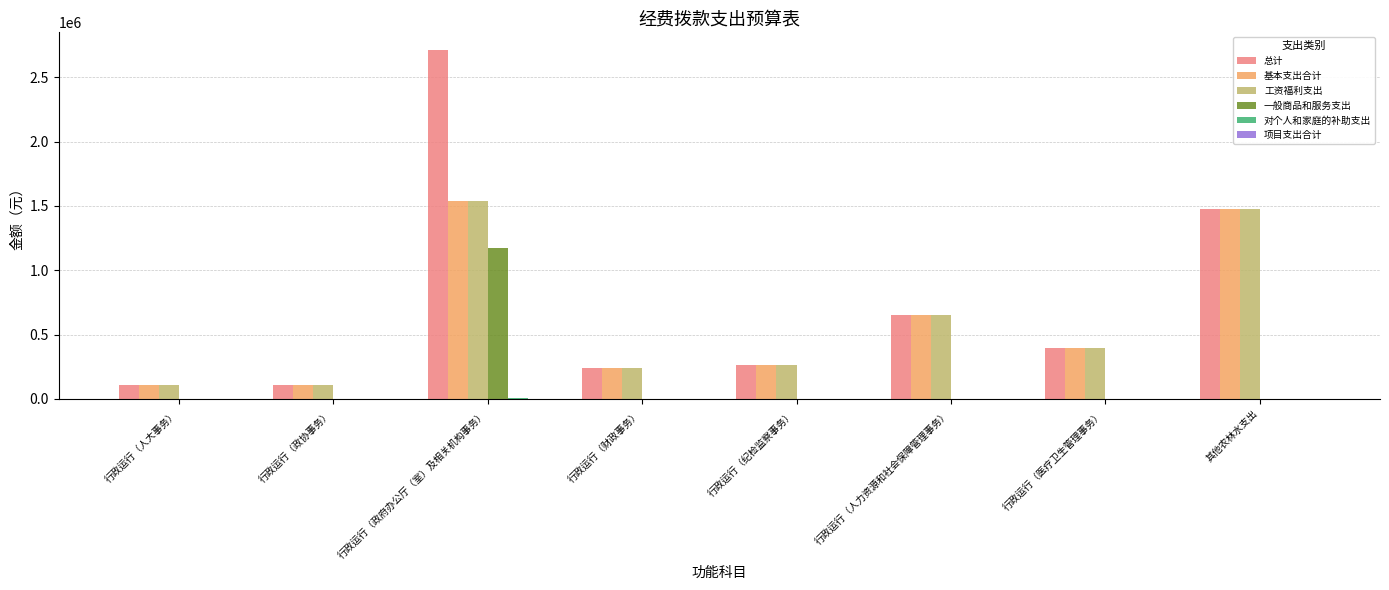

Which category has the highest value in the 一般商品和服务支出 series?

行政运行（政府办公厅（室）及相关机构事务）